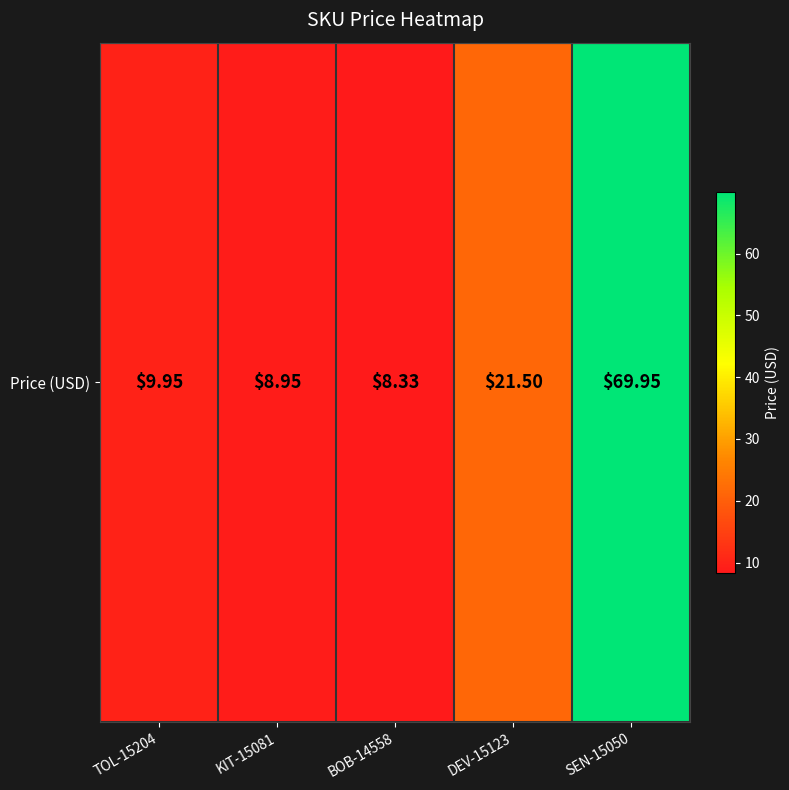

How many data points are above 9?

3